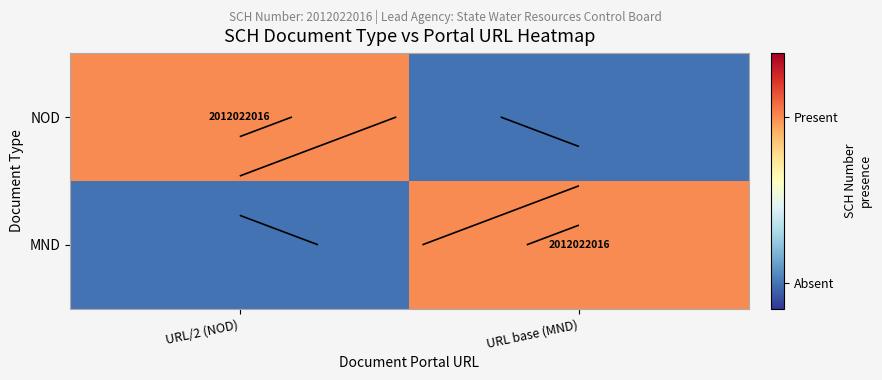

How many values in NOD are above zero?

1